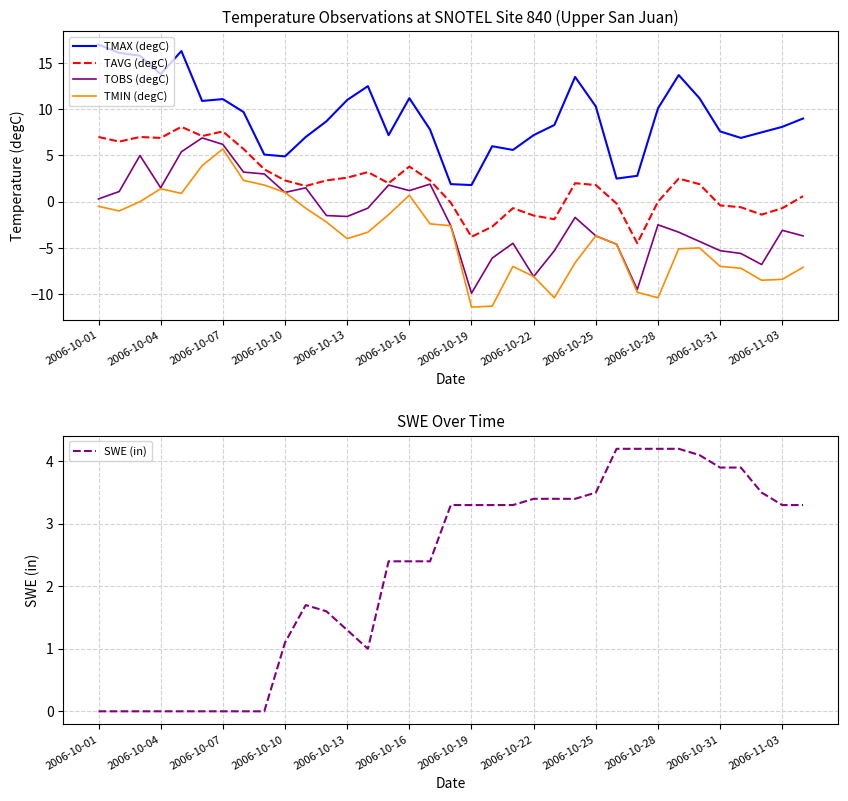

True or false: TAVG (degC) has more than 0 points higher than both neighbors.

True